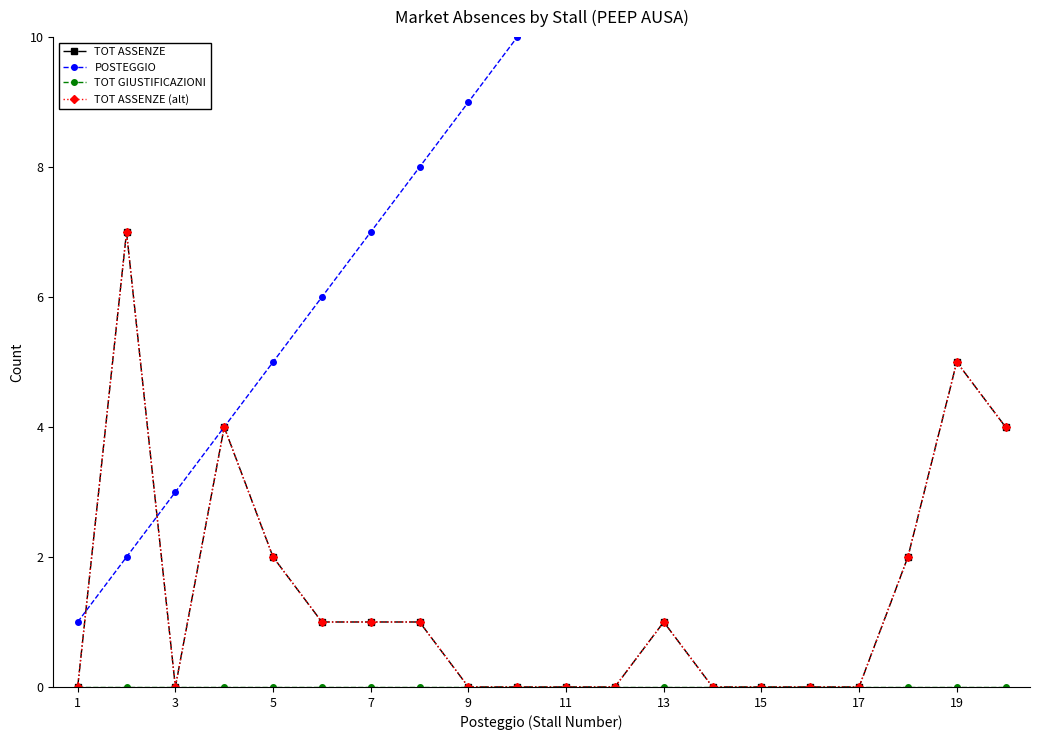

Which series has the largest range (max minus min)?

POSTEGGIO